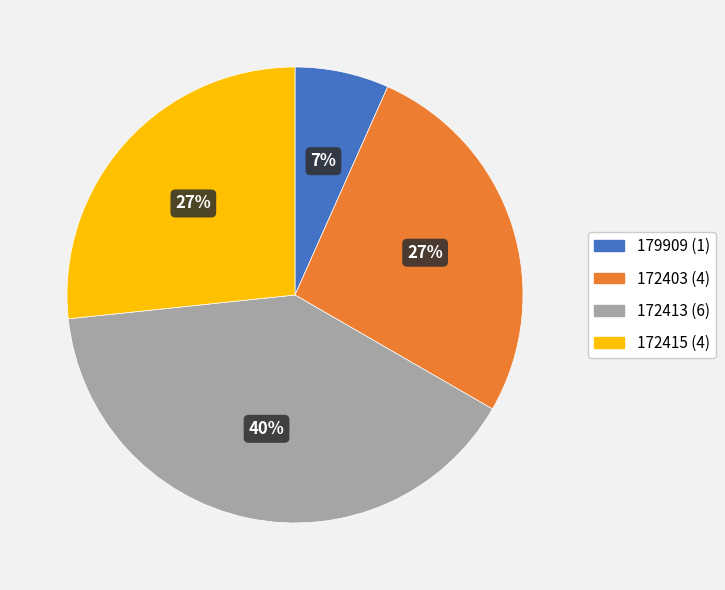

Which slice is the smallest?

179909